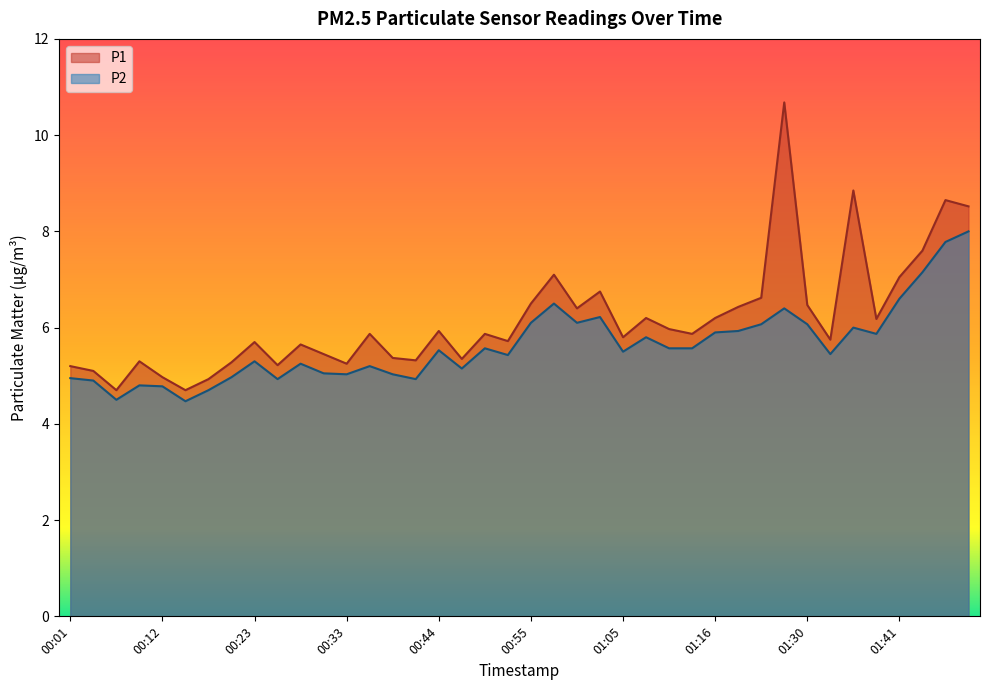

What is the sum of all P2 values?

225.1